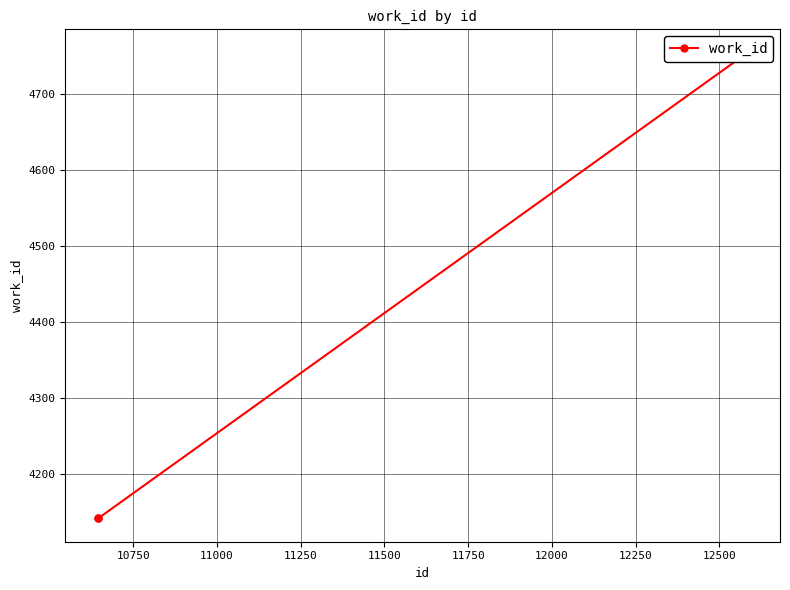

What is the greatest value displayed?

4754